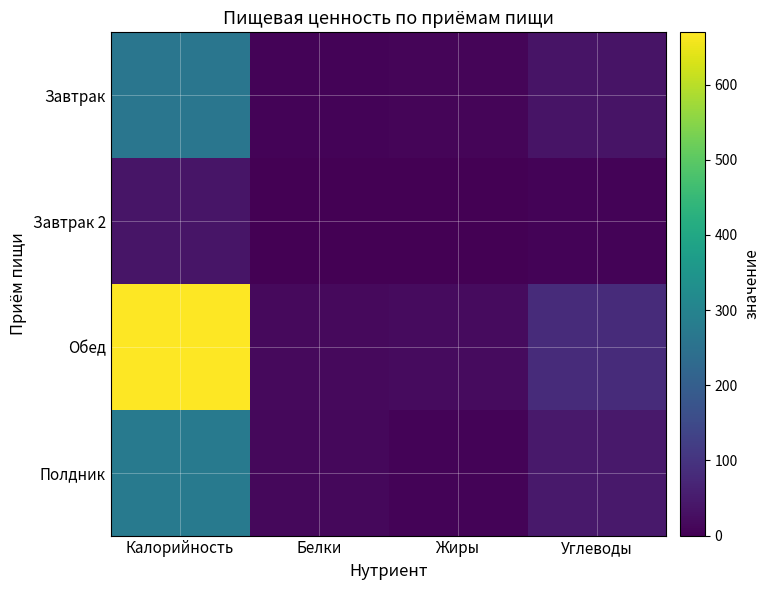

Rank the series at Жиры from highest to lowest value.

Обед, Завтрак, Полдник, Завтрак 2